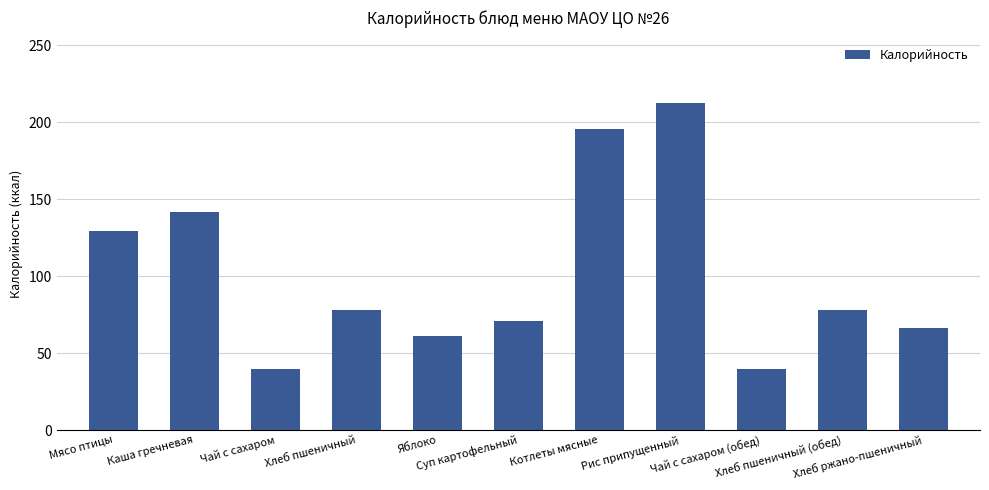

What is the change in value from Мясо птицы to Хлеб пшеничный?

-51.6